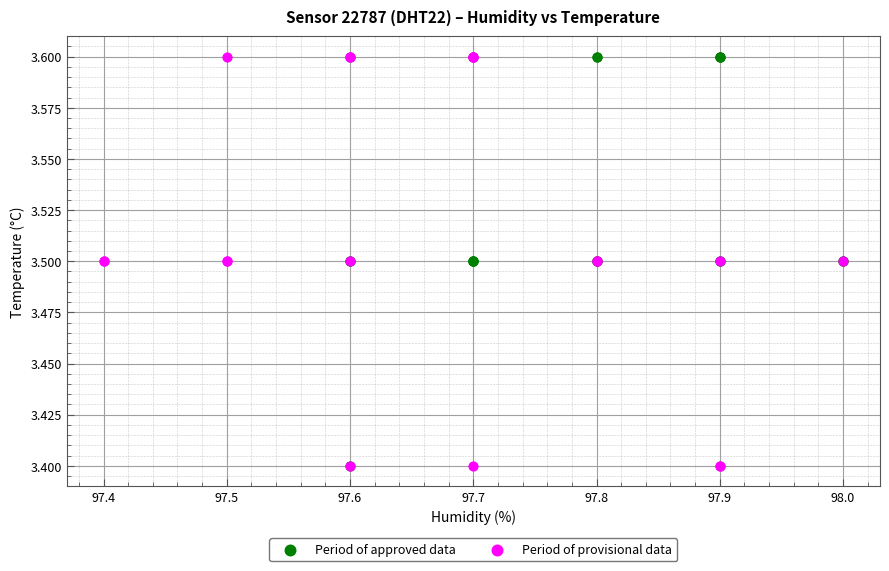

What are all the series names shown in the legend?

Period of approved data, Period of provisional data